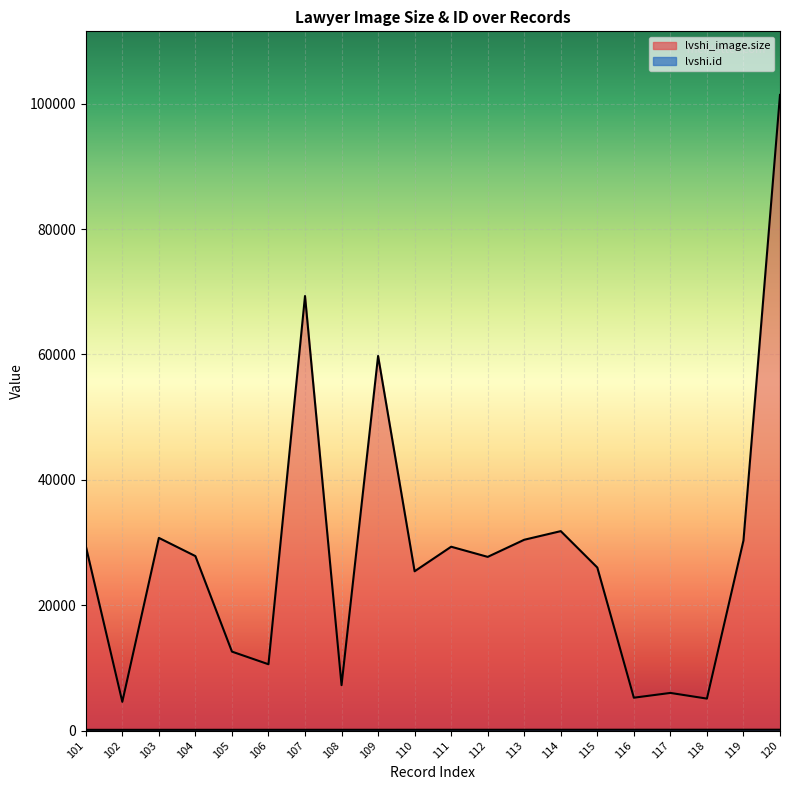

What is the difference between the second highest and second lowest values in the lvshi.id series?

17